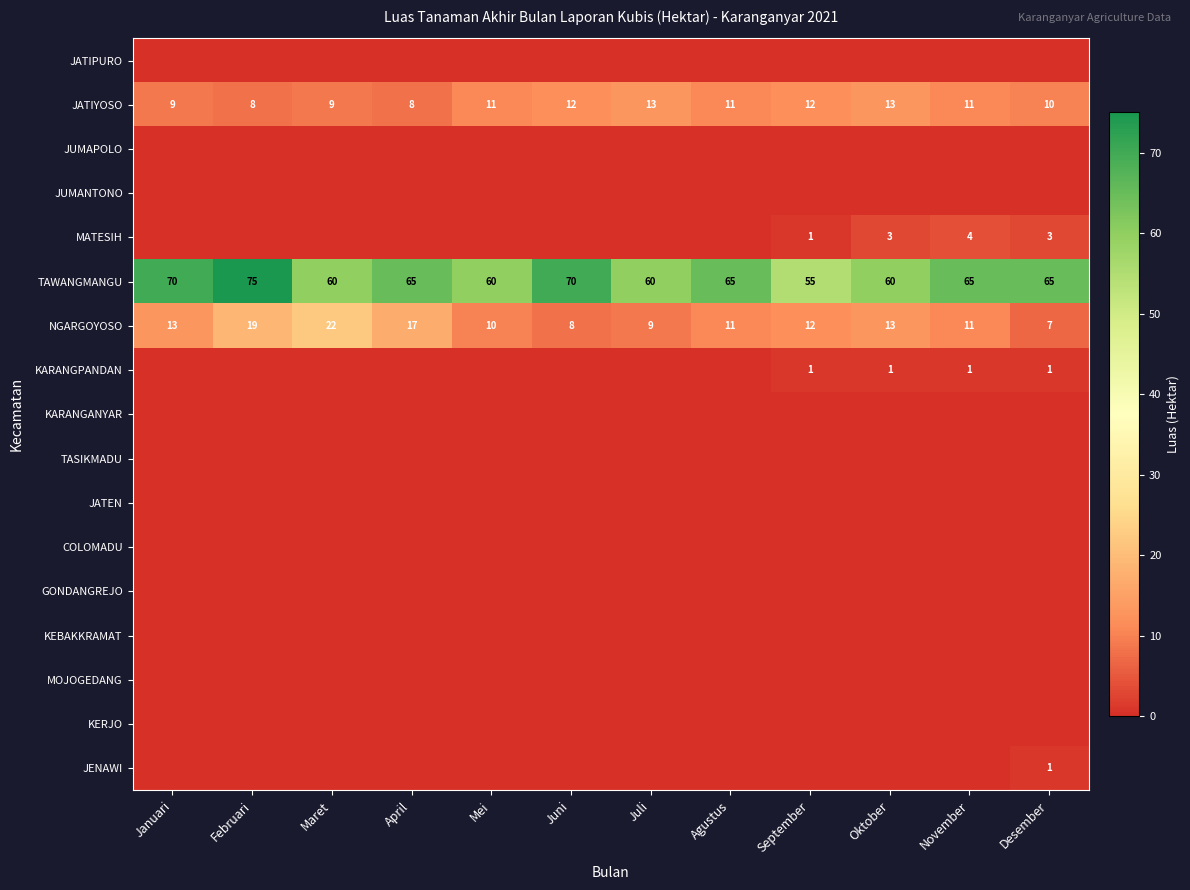

True or false: TAWANGMANGU has a value of 60 at Mei.

True